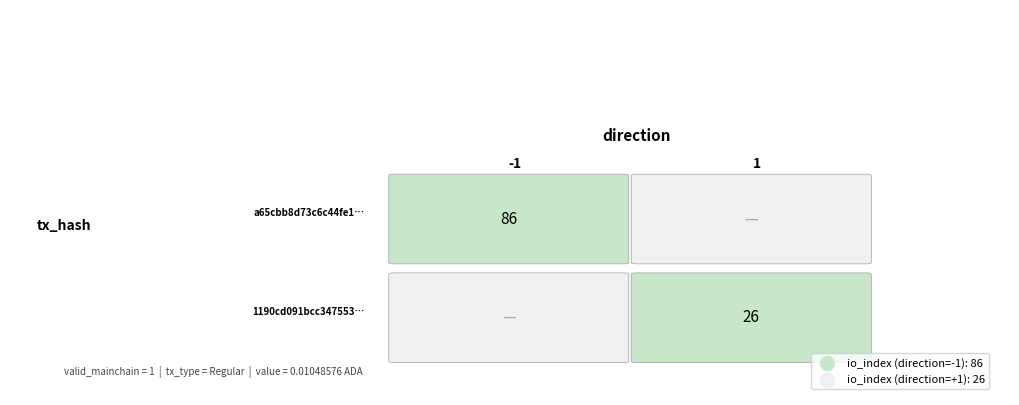

How many values in the a65cbb8d73c6c44fe13372cf6392545089f8e53 series are below 86?

1